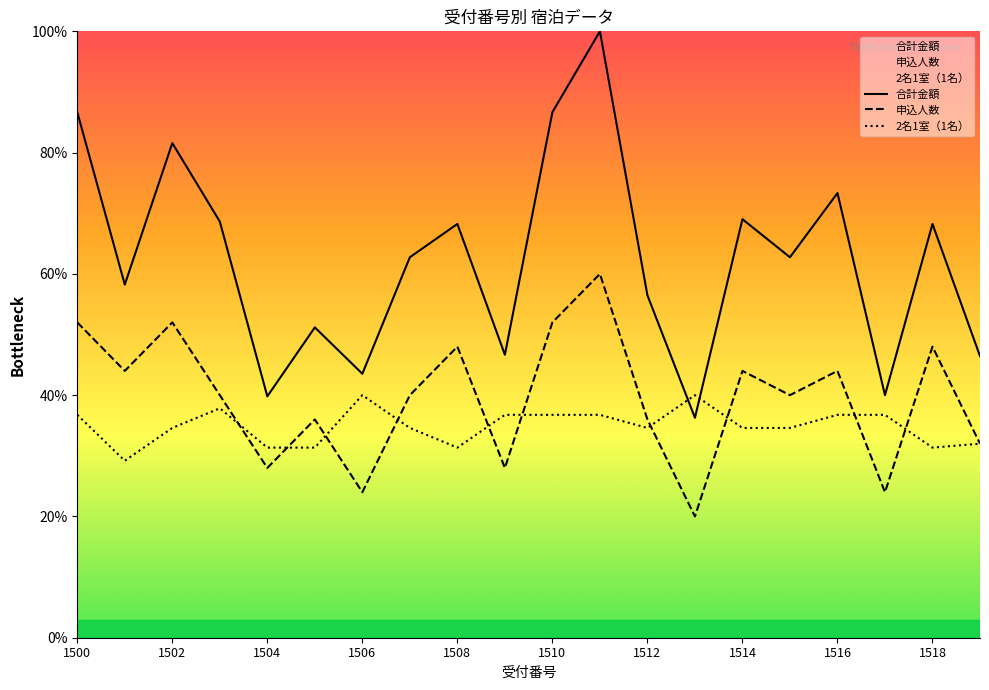

Is this an area chart (filled region under the line)?

No